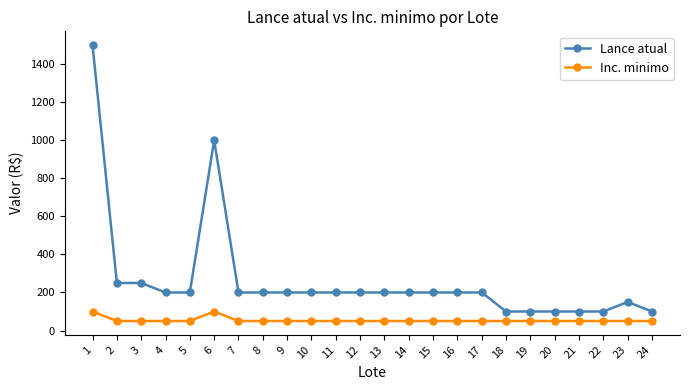

What is the smallest value displayed?

50